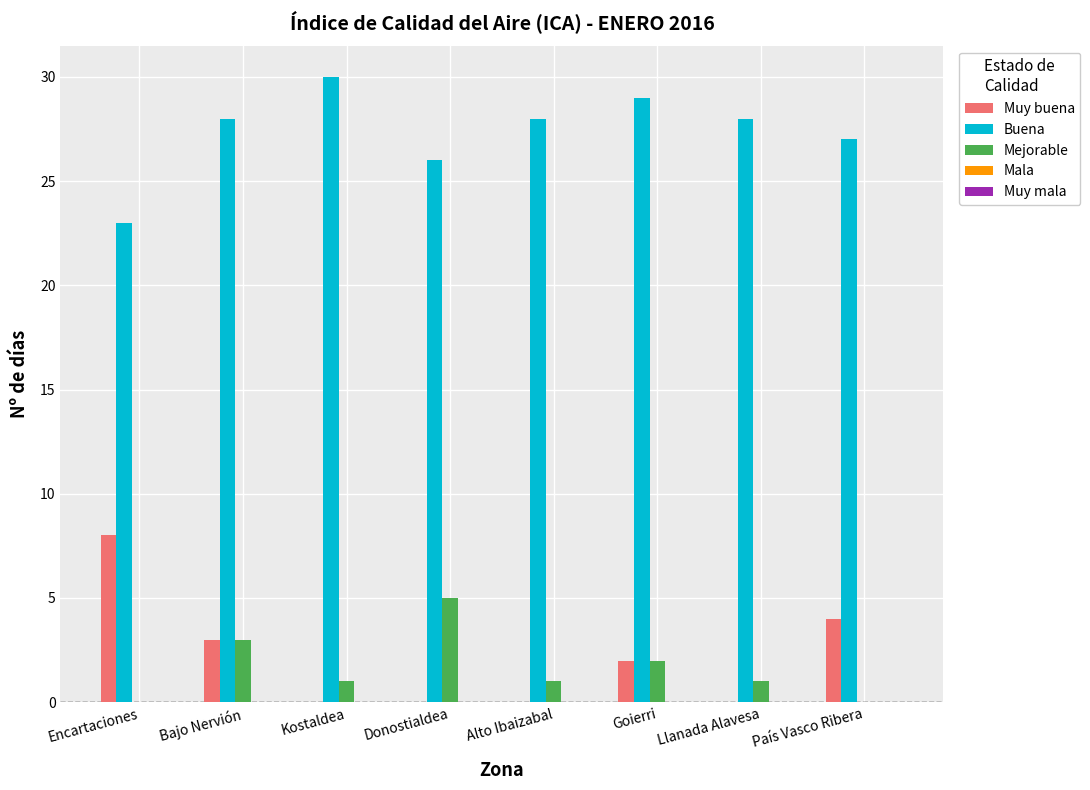

Is it true that Buena equals 28 at Alto Ibaizabal?

True